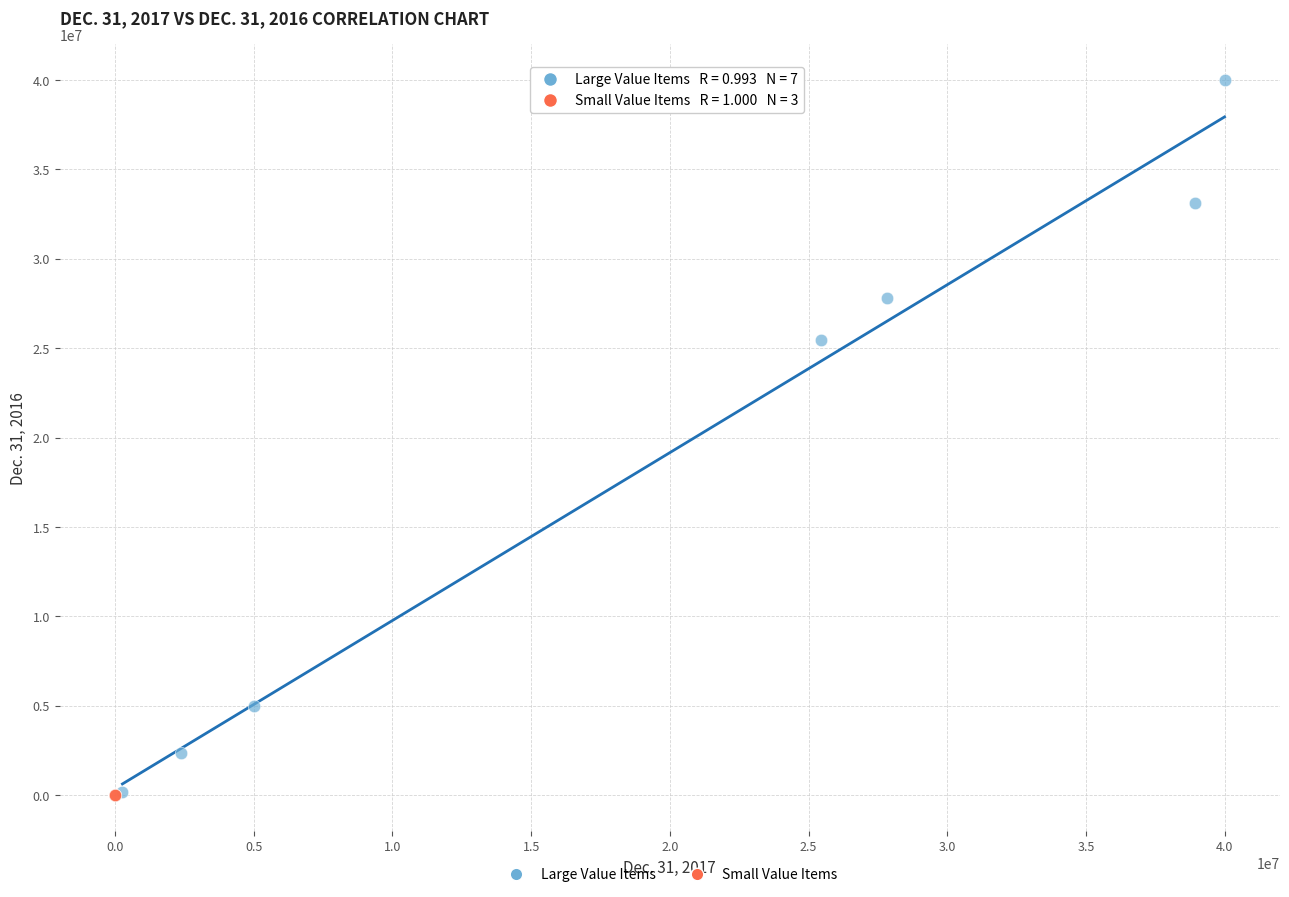

Which series contains the highest Y value?

Large Value Items